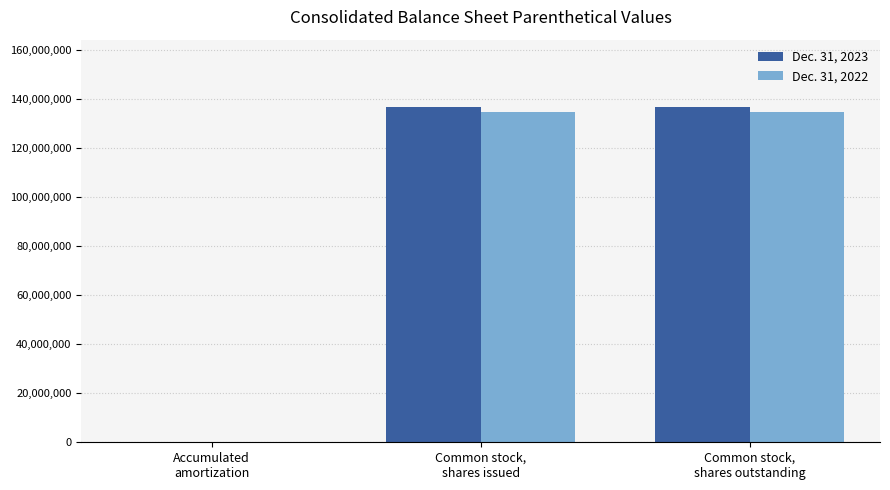

Reading left to right, list all the values displayed in this chart.

Dec. 31, 2023: Accumulated
amortization=1518	Common stock,
shares issued=136774911	Common stock,
shares outstanding=136774911
Dec. 31, 2022: Accumulated
amortization=1392	Common stock,
shares issued=134703717	Common stock,
shares outstanding=134703717